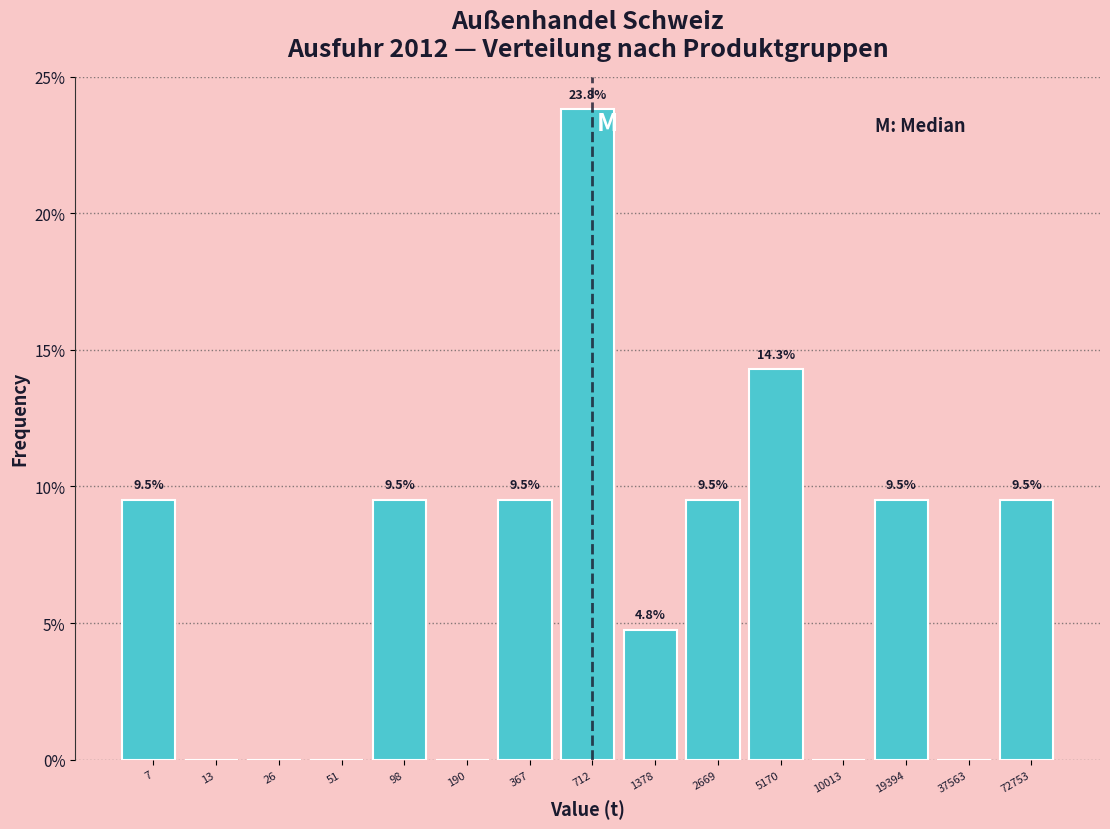

Reading left to right, list all the values displayed in this chart.

7=9.5	13=0.0	26=0.0	51=0.0	98=9.5	190=0.0	367=9.5	712=23.8	1378=4.8	2669=9.5	5170=14.3	10013=0.0	19394=9.5	37563=0.0	72753=9.5